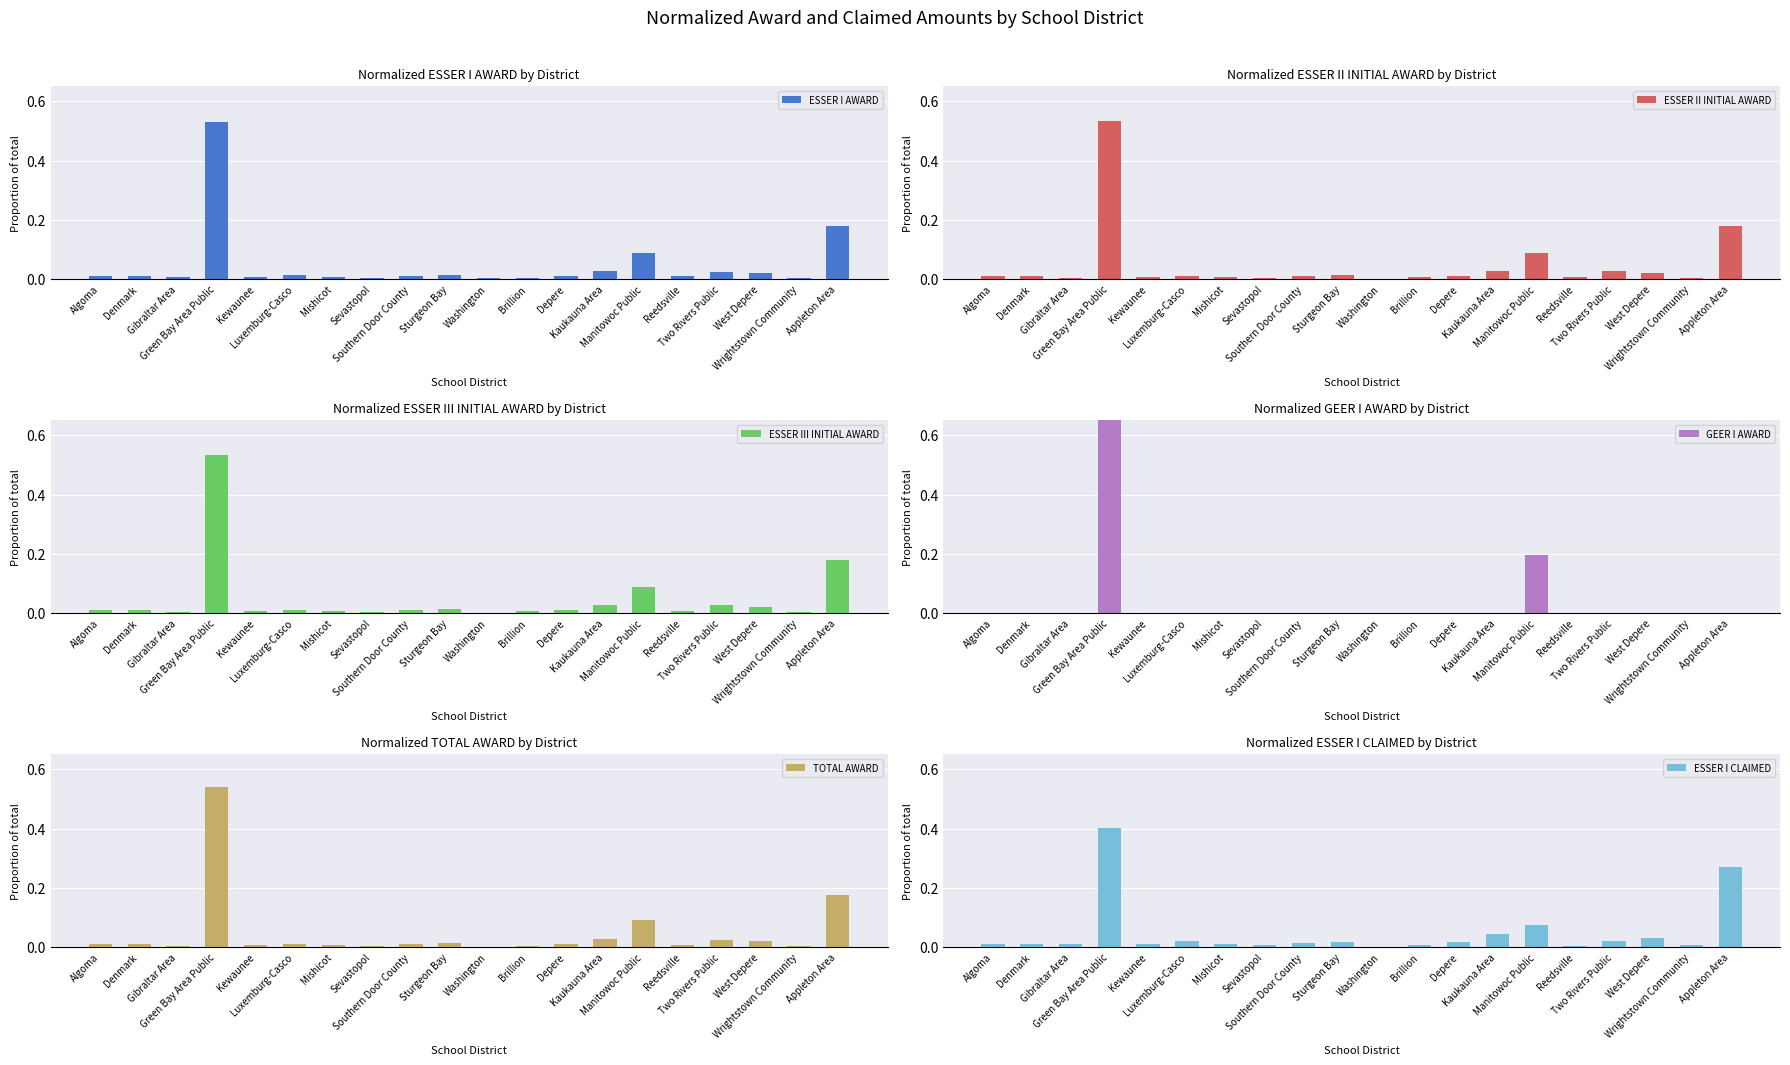

Are the bars grouped side by side (vs. stacked)?

Yes